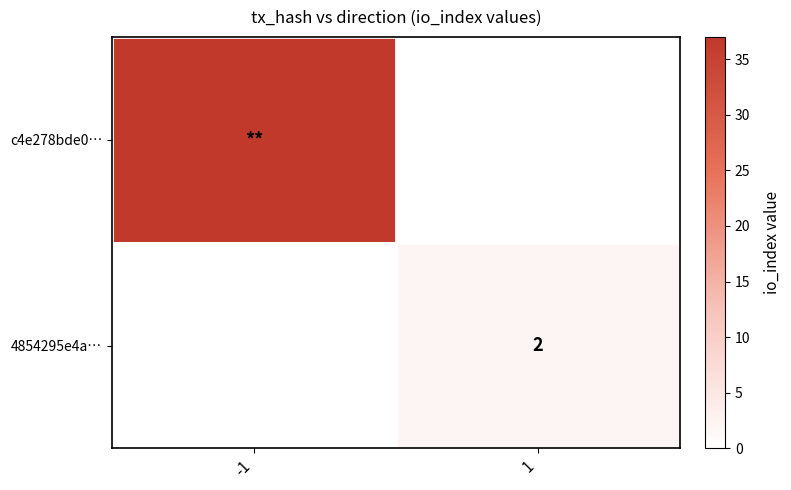

Is it true that 4854295e4a… equals 1 at 1?

False